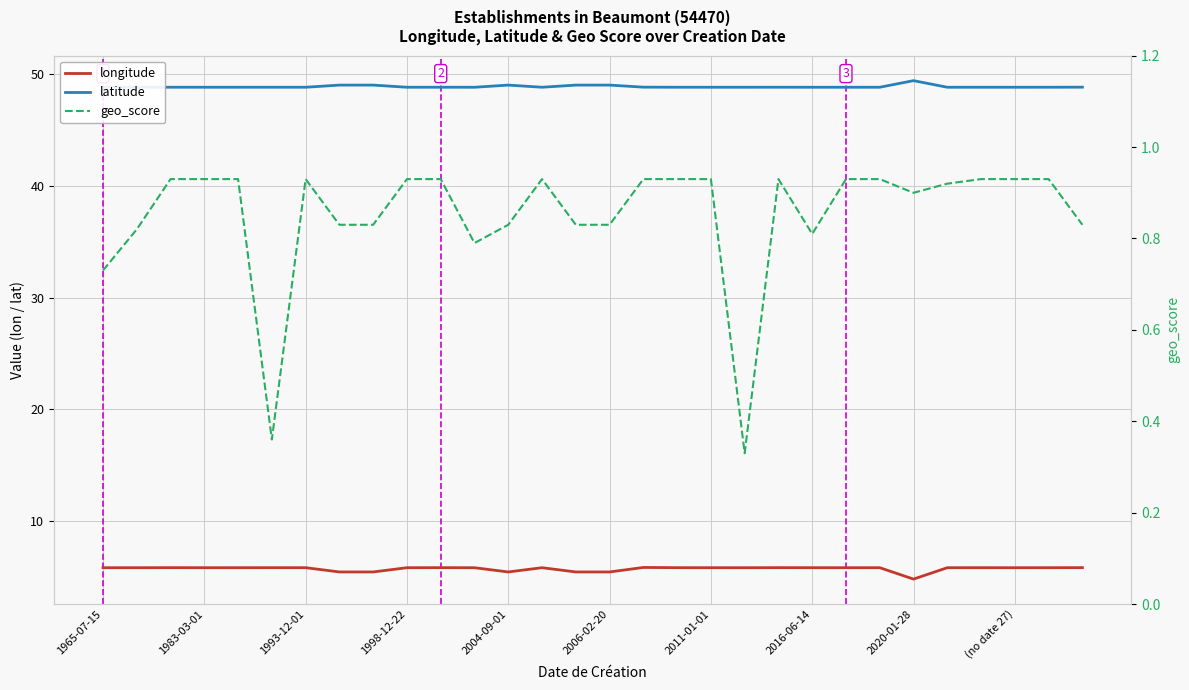

Is the value of geo_score at 1983-03-01 greater than the value of latitude at 23?

No